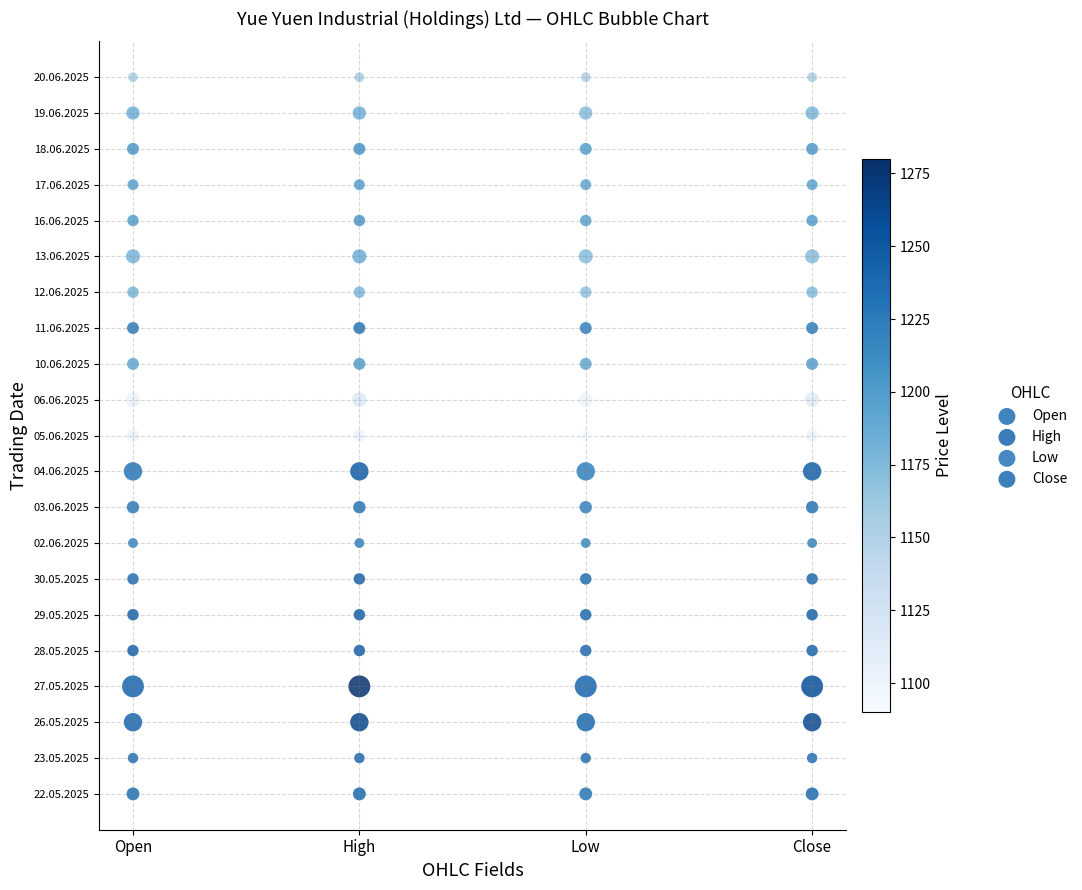

What are all the series names shown in the legend?

Open, High, Low, Close